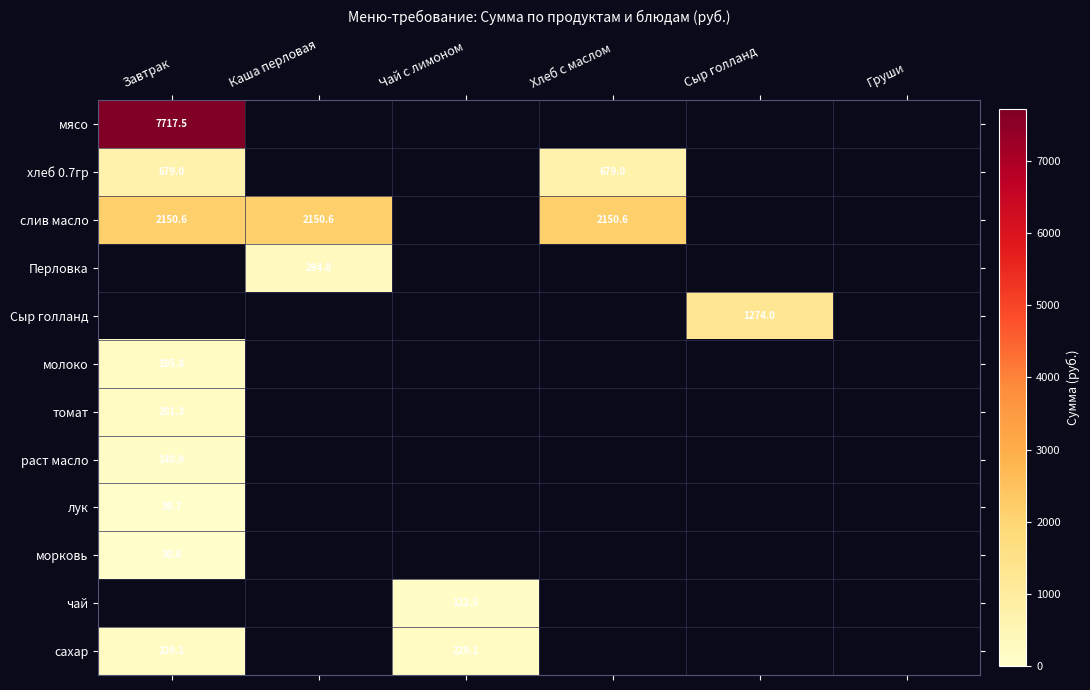

Rank the series at Груши from highest to lowest value.

мясо, хлеб 0.7гр, слив масло, Перловка, Сыр голланд, молоко, томат, раст масло, лук, морковь, чай, сахар